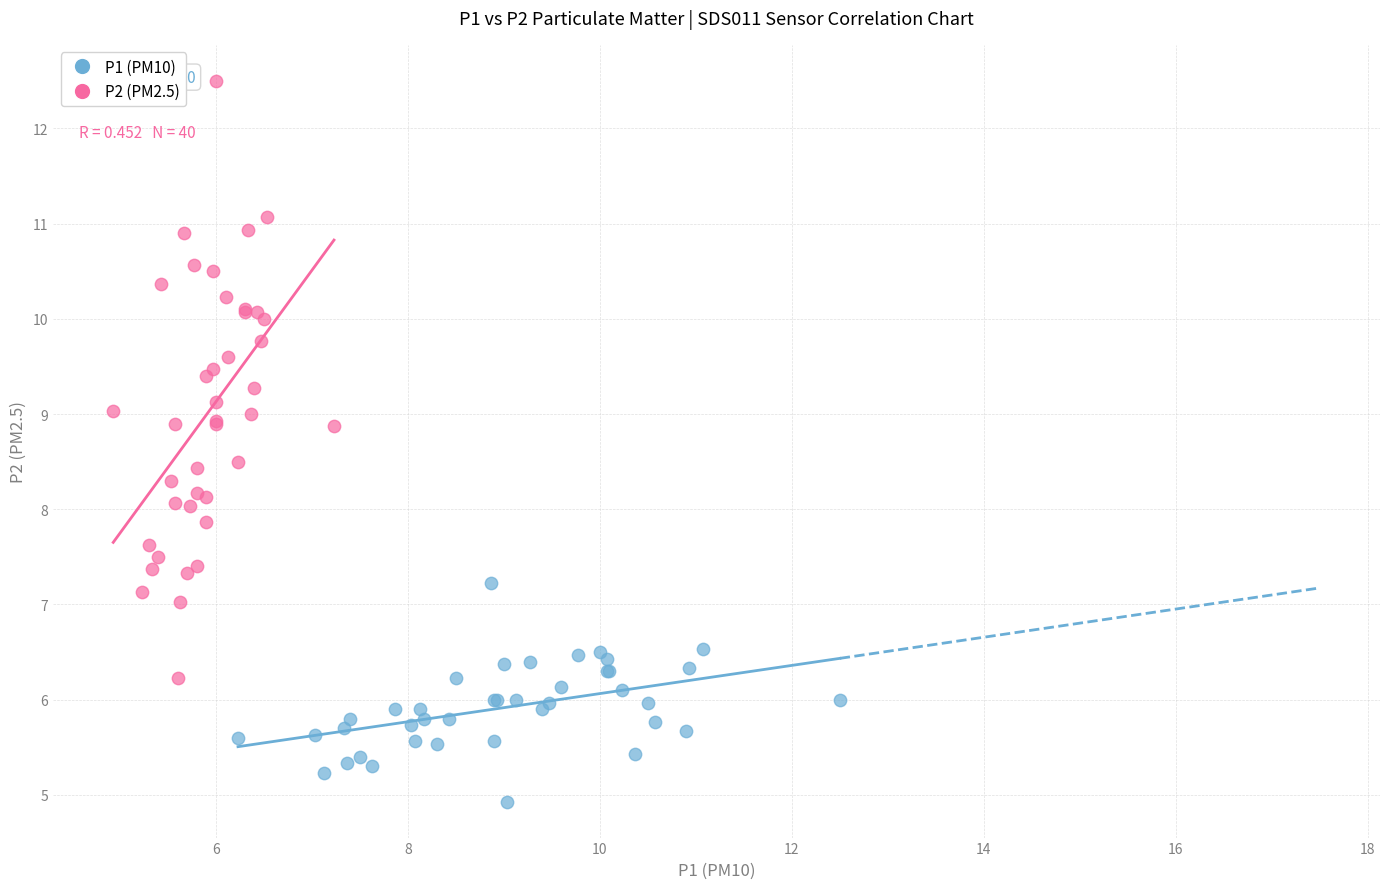

What are all the series names shown in the legend?

P1 (PM10), P2 (PM2.5)